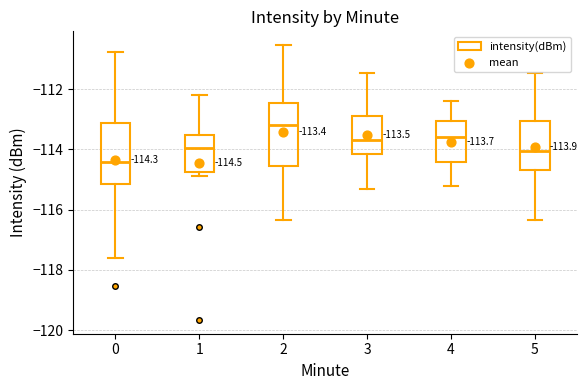

Which box has the highest median line?

2